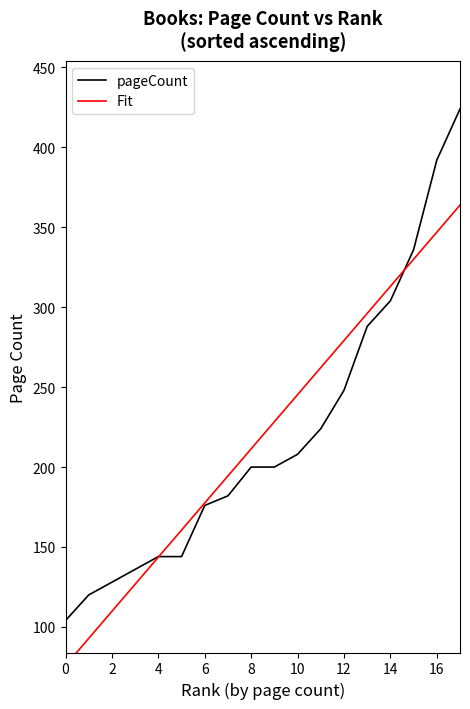

At which label is pageCount closest to 264?

12